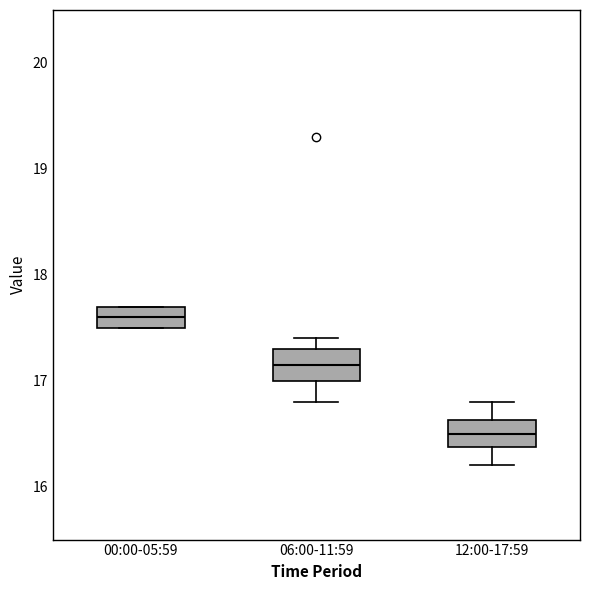

Reading left to right, read every box against the y-axis: the position of its median line, the range the box covers, and the ends of its whiskers. The values are not printed on the chart, so give them approximately, as read against the axis.

00:00-05:59: median 17.6, box 17.5 to 17.7, whiskers 17.5 to 17.7
06:00-11:59: median 17.2, box 17.0 to 17.3, whiskers 16.8 to 17.4
12:00-17:59: median 16.5, box 16.4 to 16.6, whiskers 16.2 to 16.8